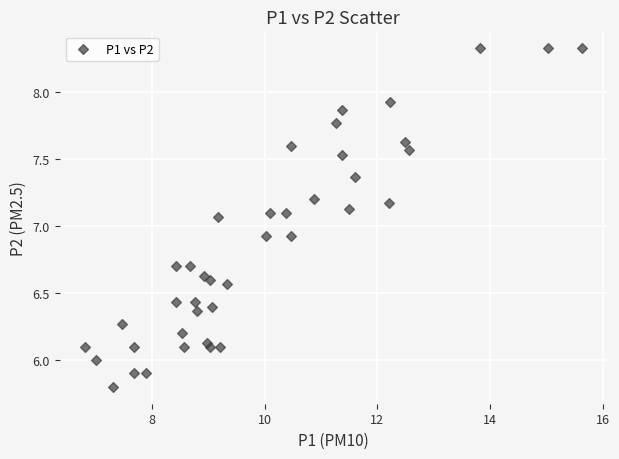

What is the range of Y values (max minus min)?

2.5